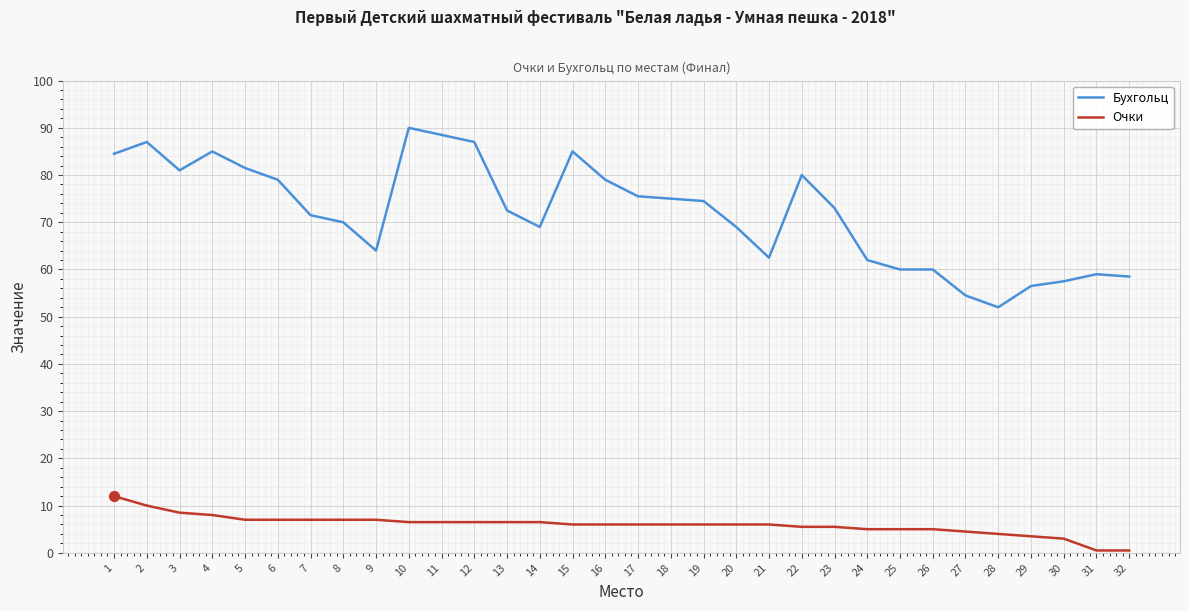

Which series has the largest range (max minus min)?

Бухгольц